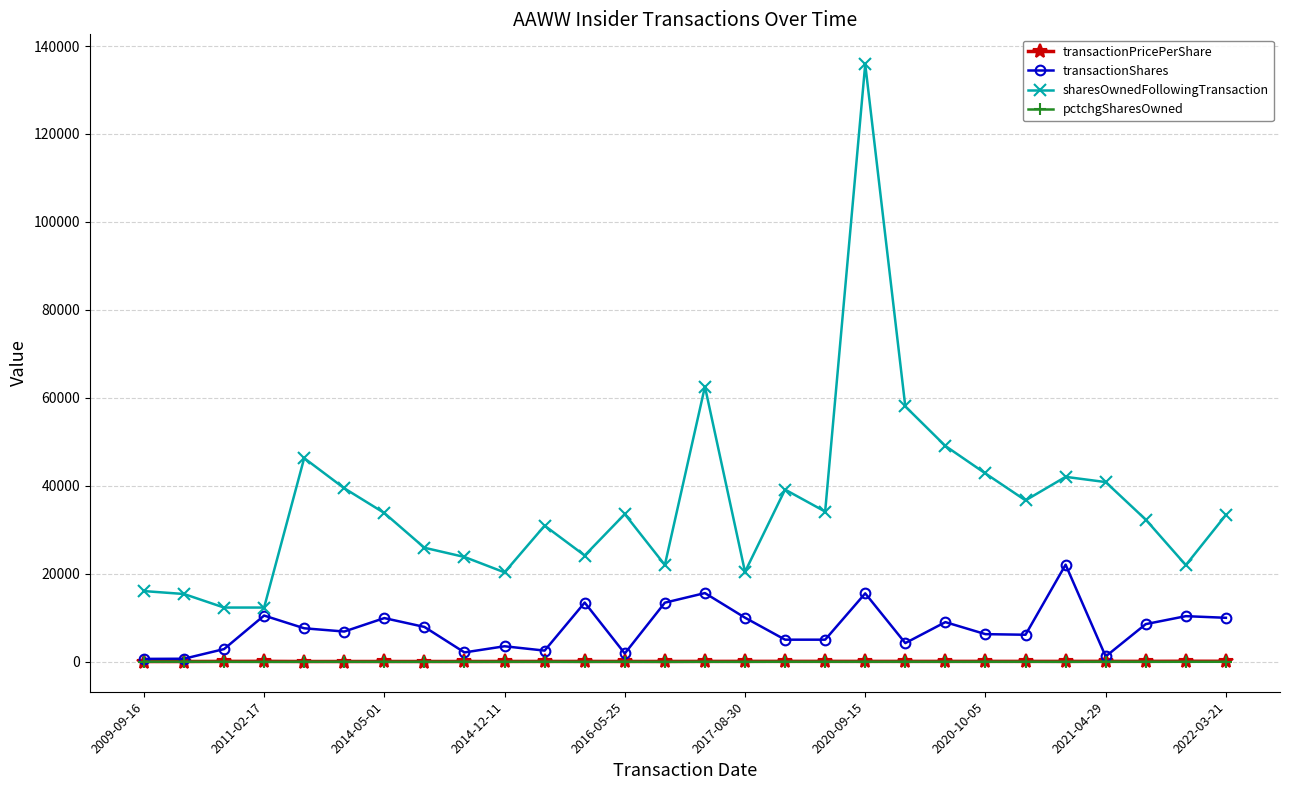

What is the maximum value for sharesOwnedFollowingTransaction?

135866.0